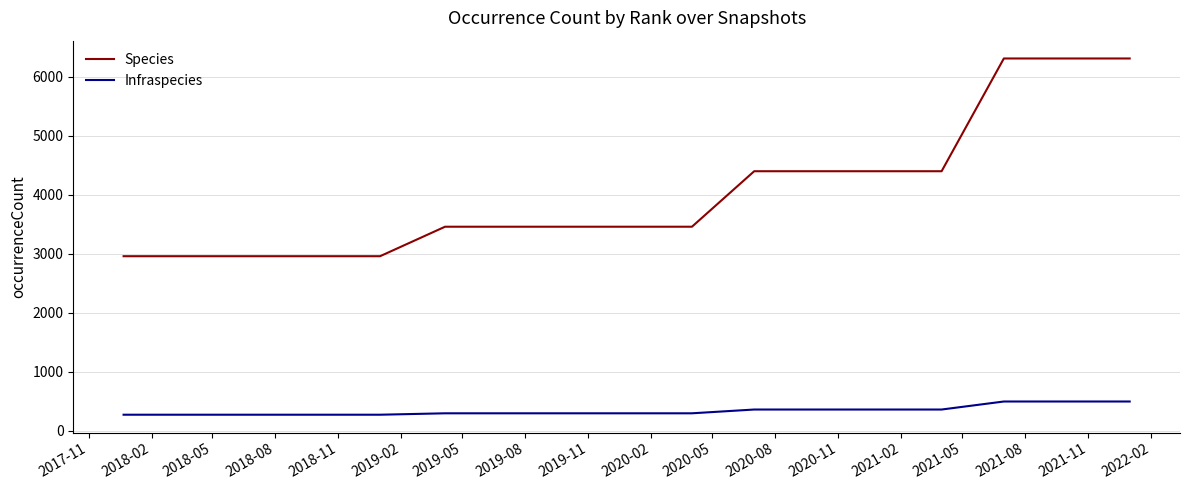

What is the minimum value shown in the chart?

269